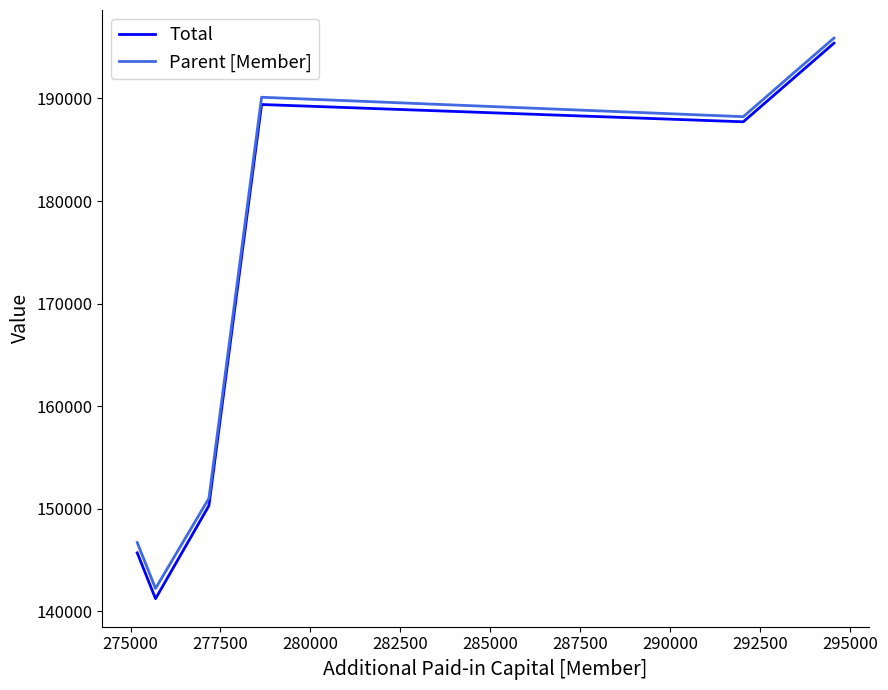

Which series has the widest spread of values?

Total